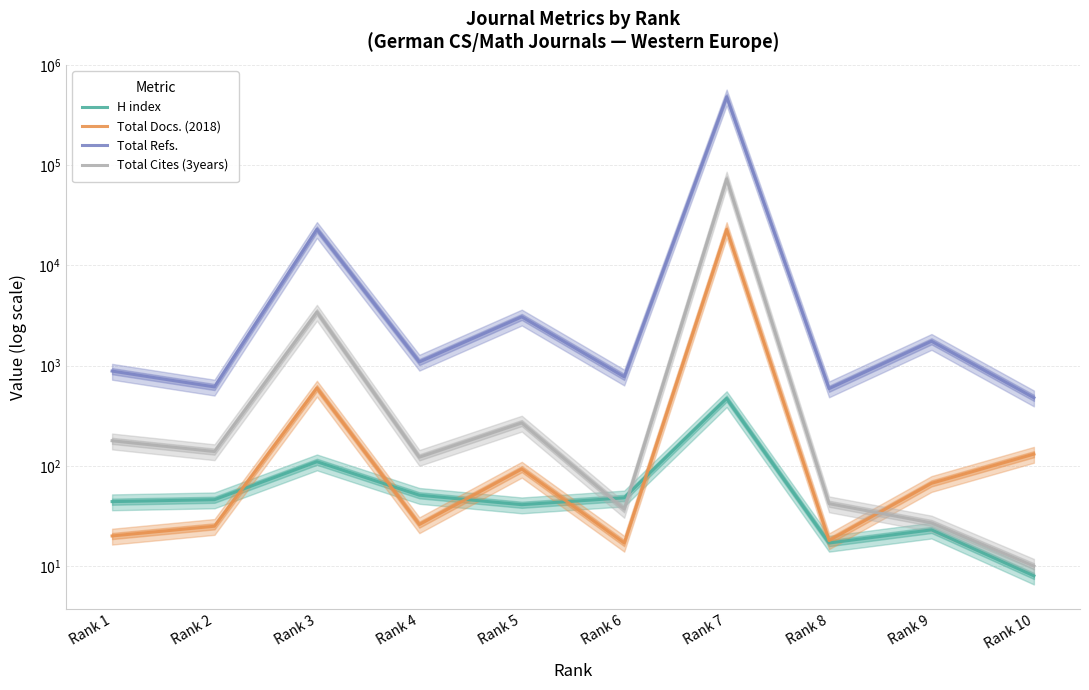

What is the difference between the Total Cites (3years) values at Rank 10 and Rank 9?

17